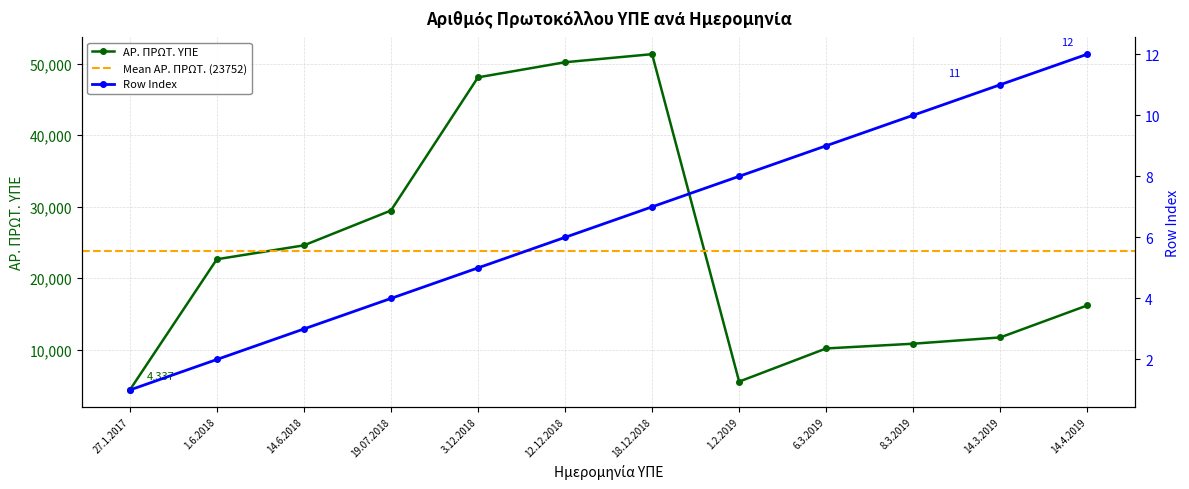

What is the value of the ΑΡ. ΠΡΩΤ. ΥΠΕ point at the 10th from the left?

10819